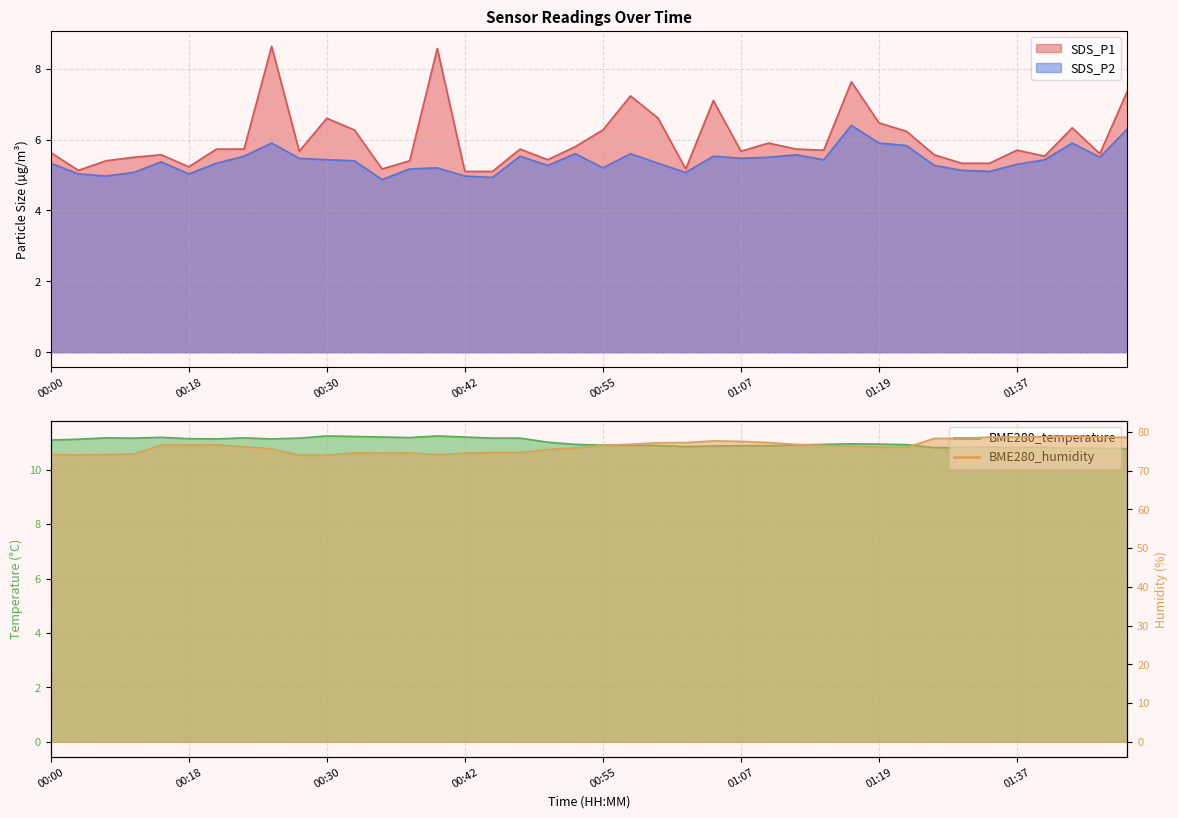

What is the difference between the maximum and minimum values in the BME280_humidity series?

5.0